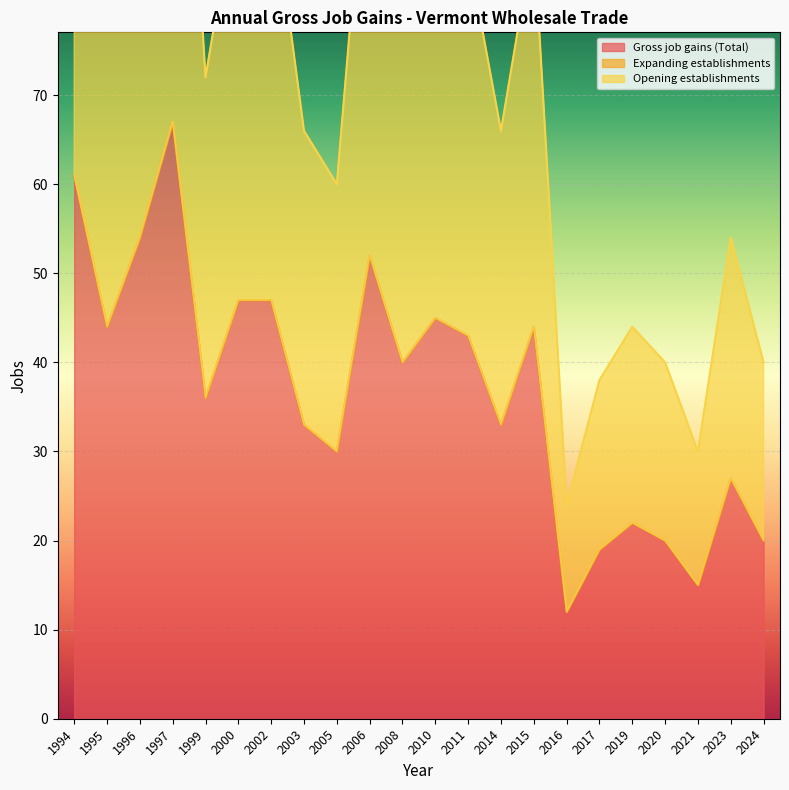

Where is the first local minimum for Opening establishments?

1995